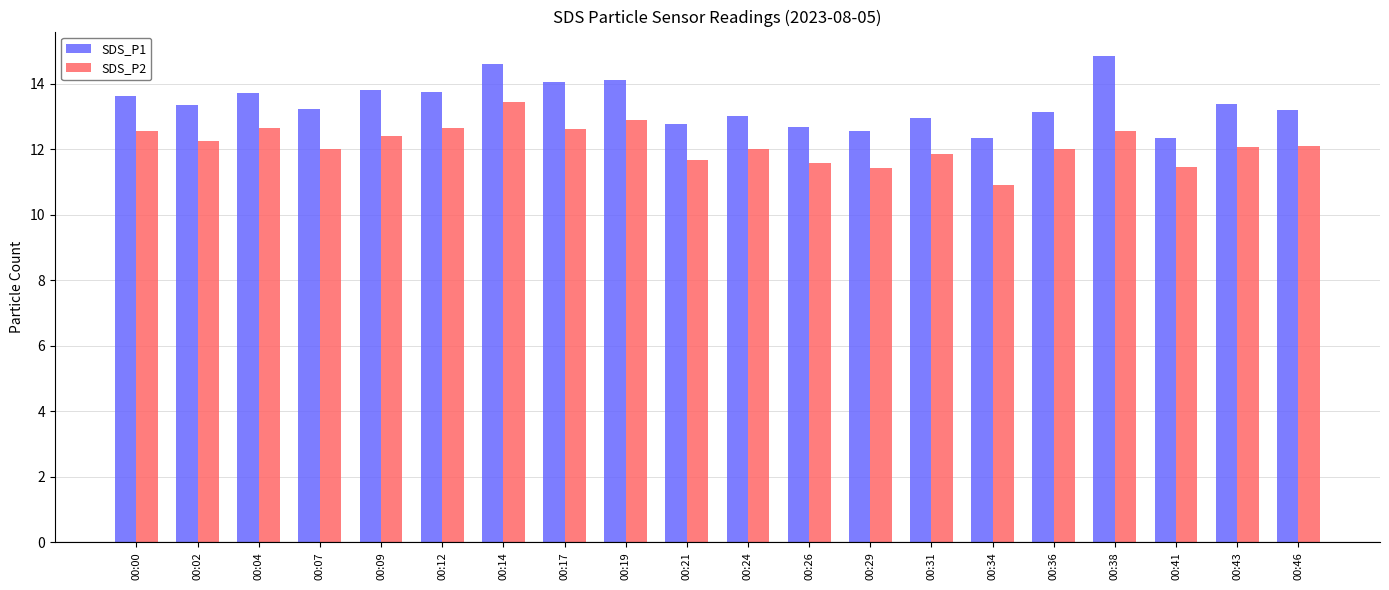

Count the number of data series in this chart.

2